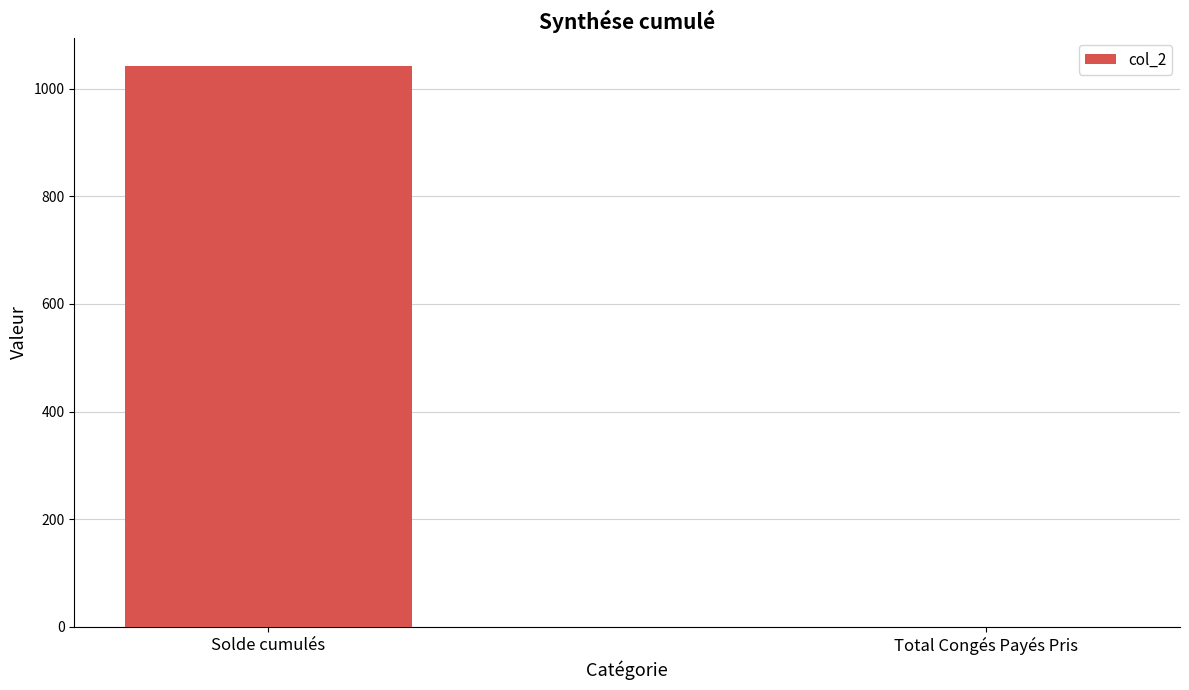

What is the maximum value shown in the chart?

1042.6